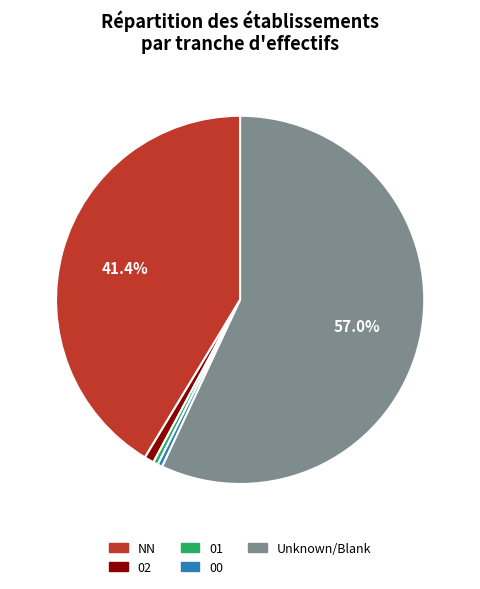

Is there a majority slice in this chart?

Yes